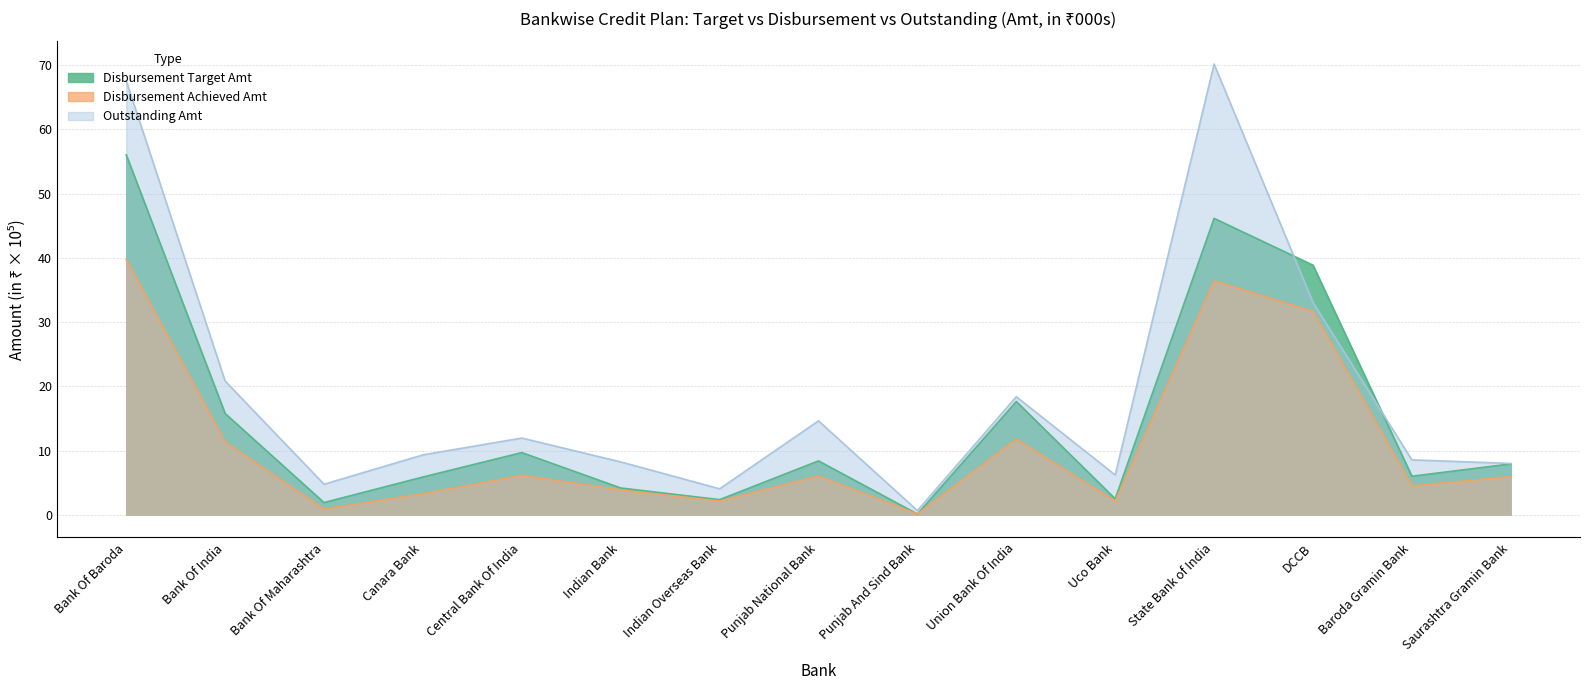

Does the chart have visible grid lines?

Yes